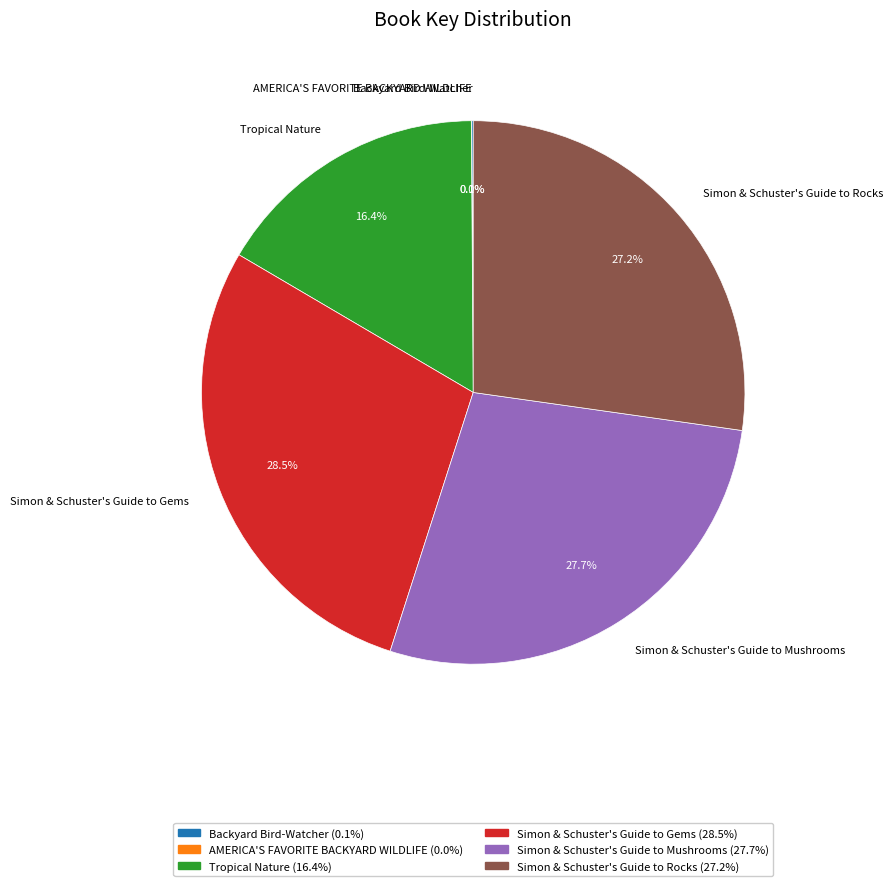

Is the sum of Simon & Schuster's Guide to Rocks and Simon & Schuster's Guide to Mushrooms greater than half?

Yes